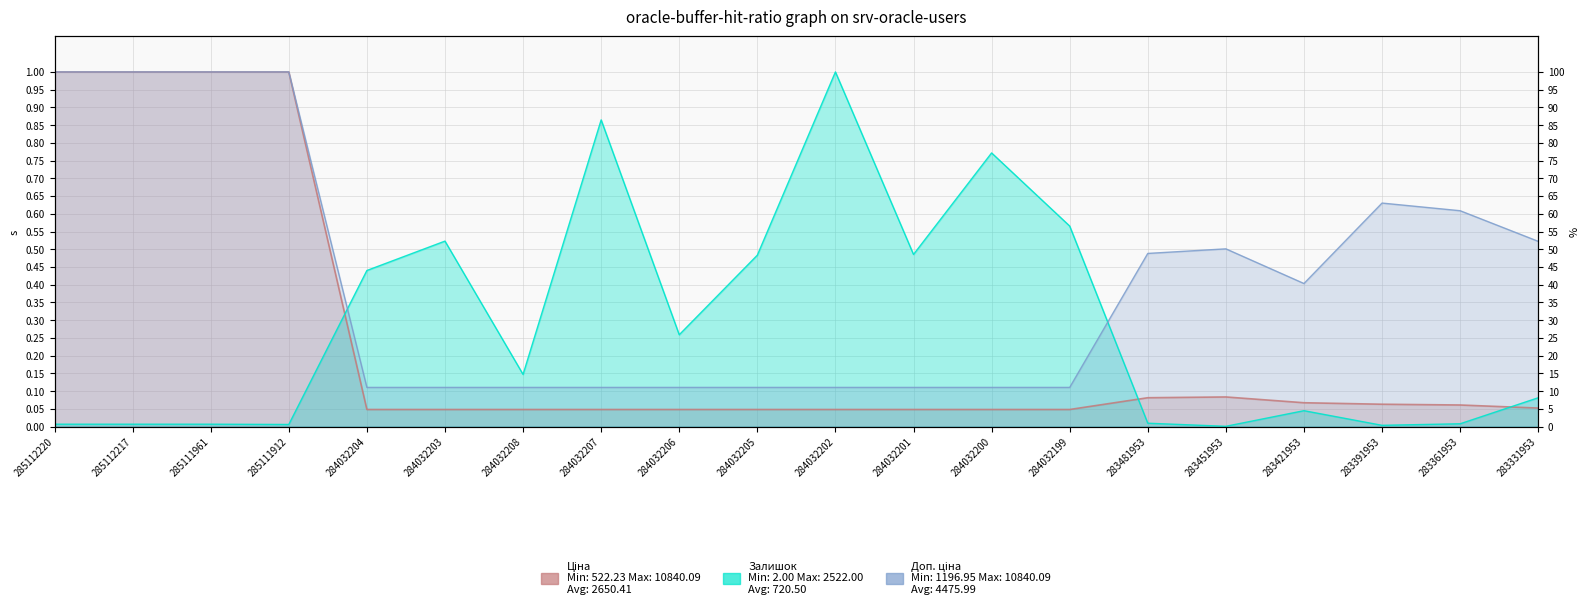

What are all the series names shown in the legend?

Ціна, Доп. ціна, Залишок